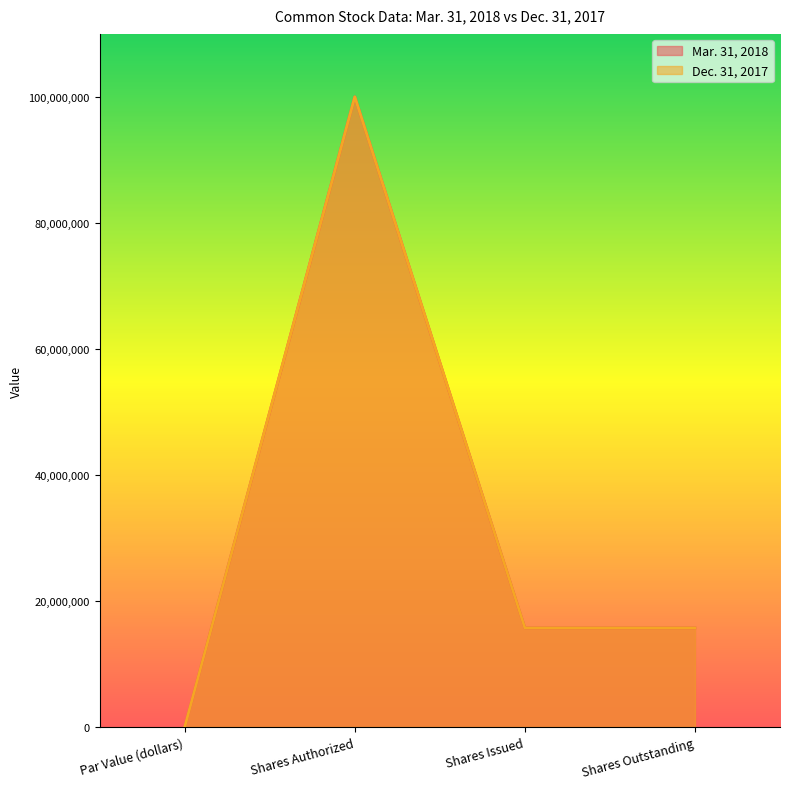

At Shares Authorized, list the series in order from largest to smallest.

Mar. 31, 2018, Dec. 31, 2017